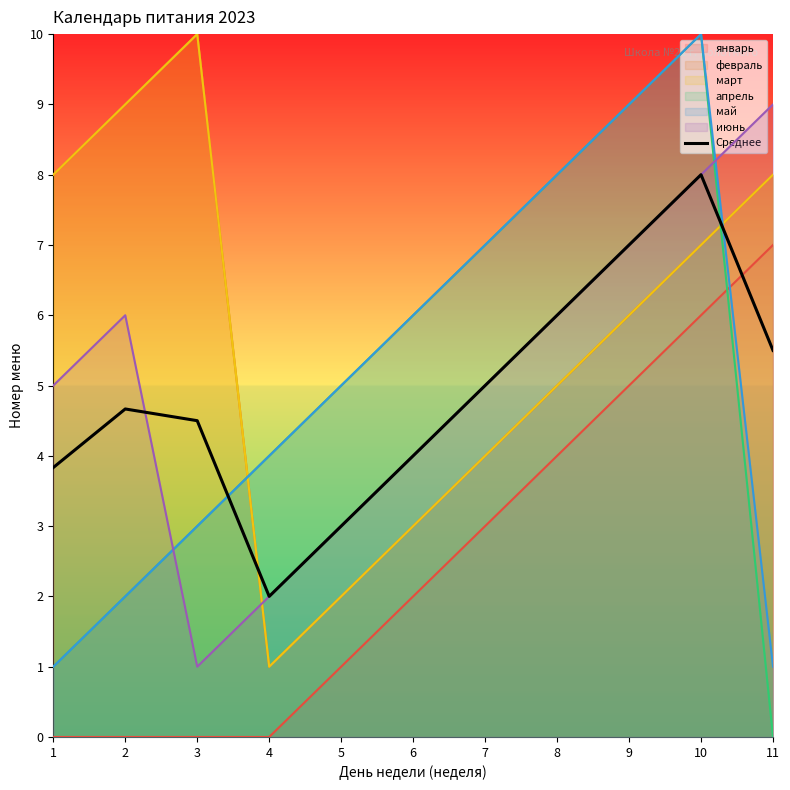

Reading left to right, what are all the values shown in this chart?

3.8	4.7	4.5	2.0	3.0	4.0	5.0	6.0	7.0	8.0	5.5